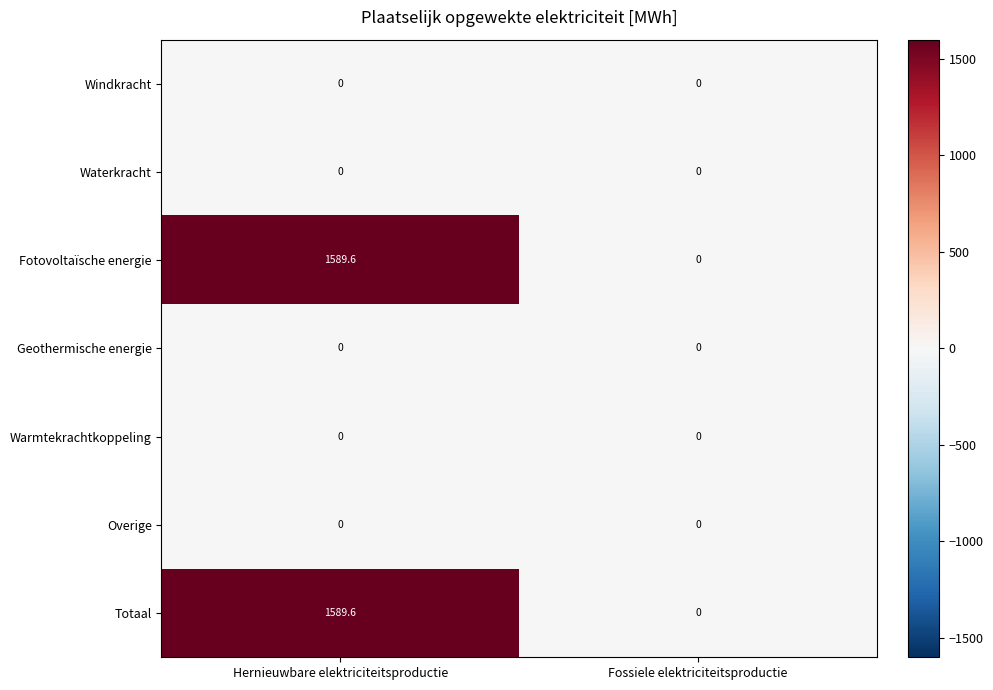

True or false: Warmtekrachtkoppeling has a value of 0.0 at Hernieuwbare elektriciteitsproductie.

True